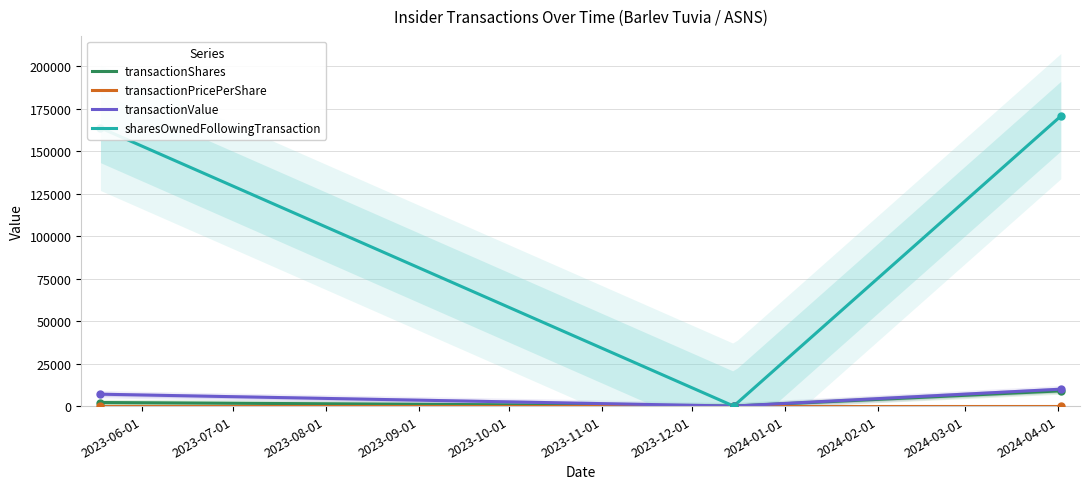

Rank the series at 2023-12-15 from lowest to highest value.

transactionShares, transactionPricePerShare, transactionValue, sharesOwnedFollowingTransaction